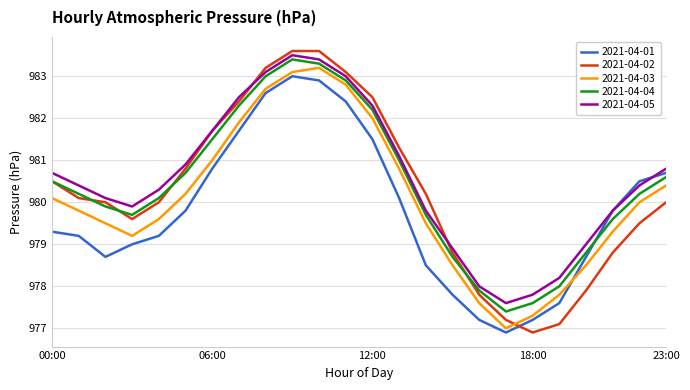

Which series has the largest range (max minus min)?

2021-04-02